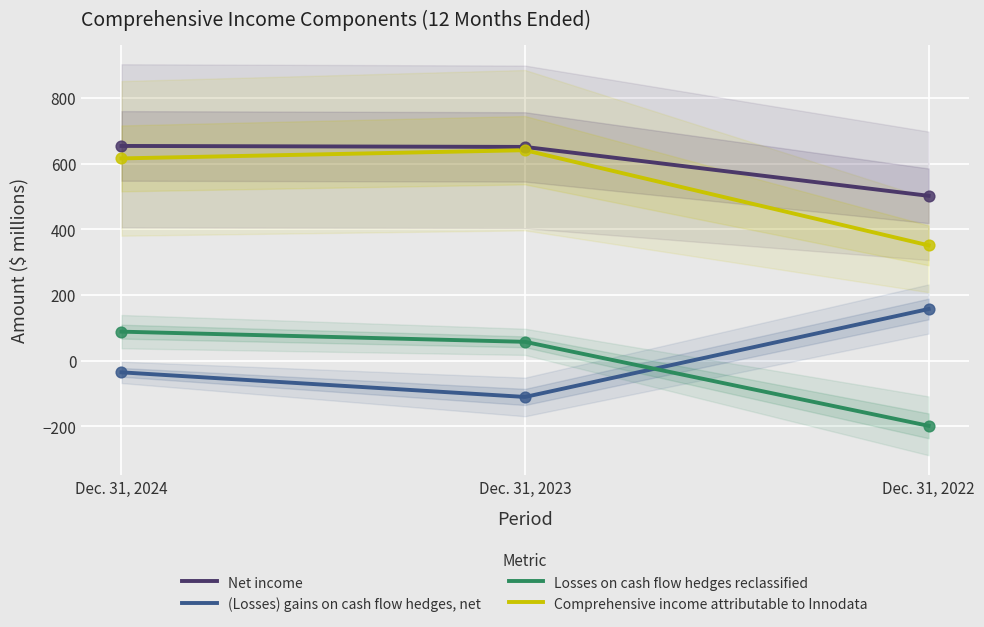

Which series has the largest total across all categories?

Net income